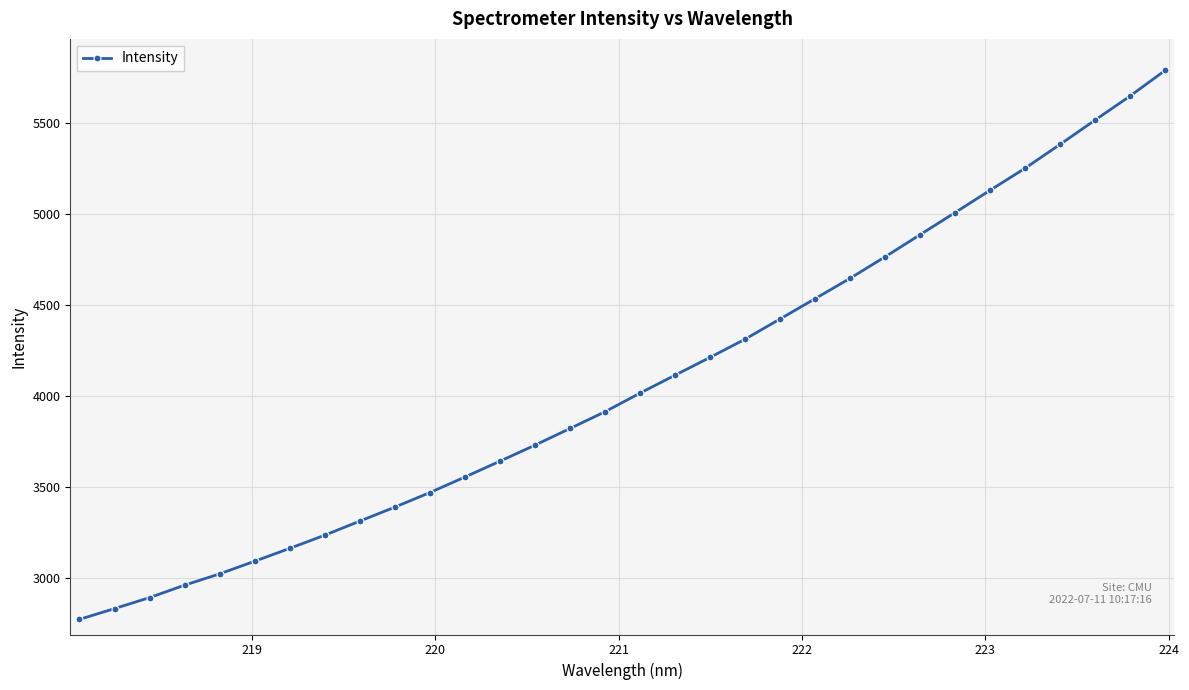

What is the value of the 26th point from the left?

5010.2